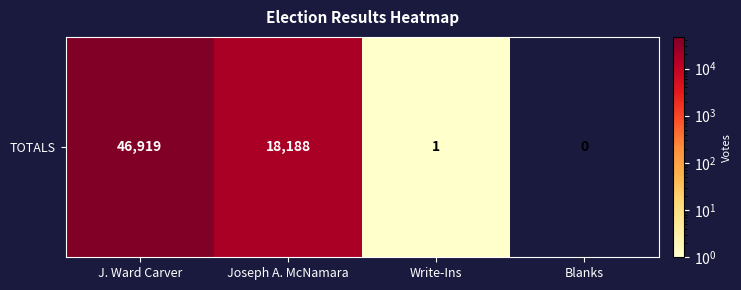

The chart shows a value of 7454 at Joseph A. McNamara. True or false?

False